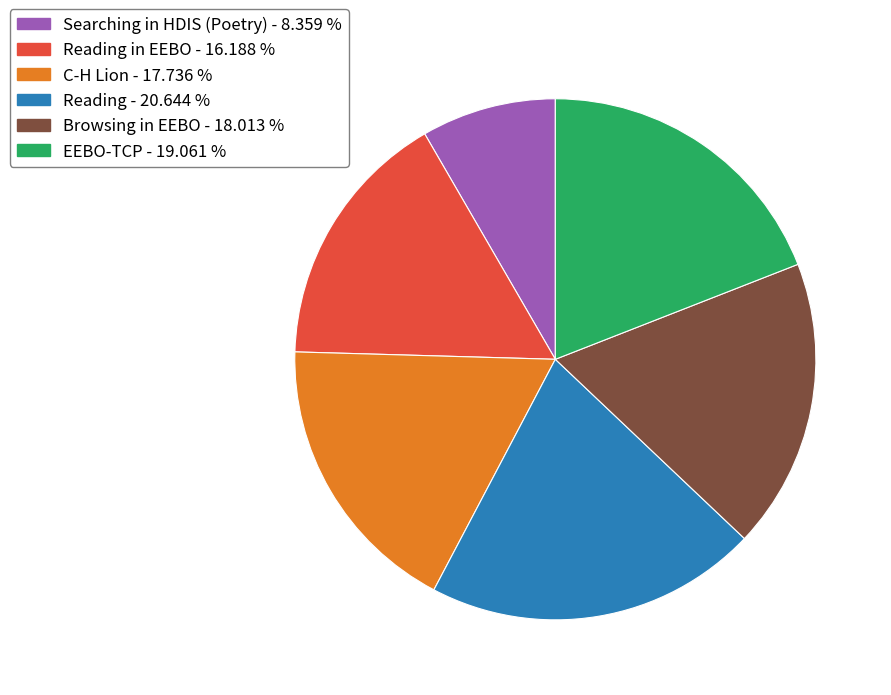

Is there any slice that represents more than half of the pie?

No